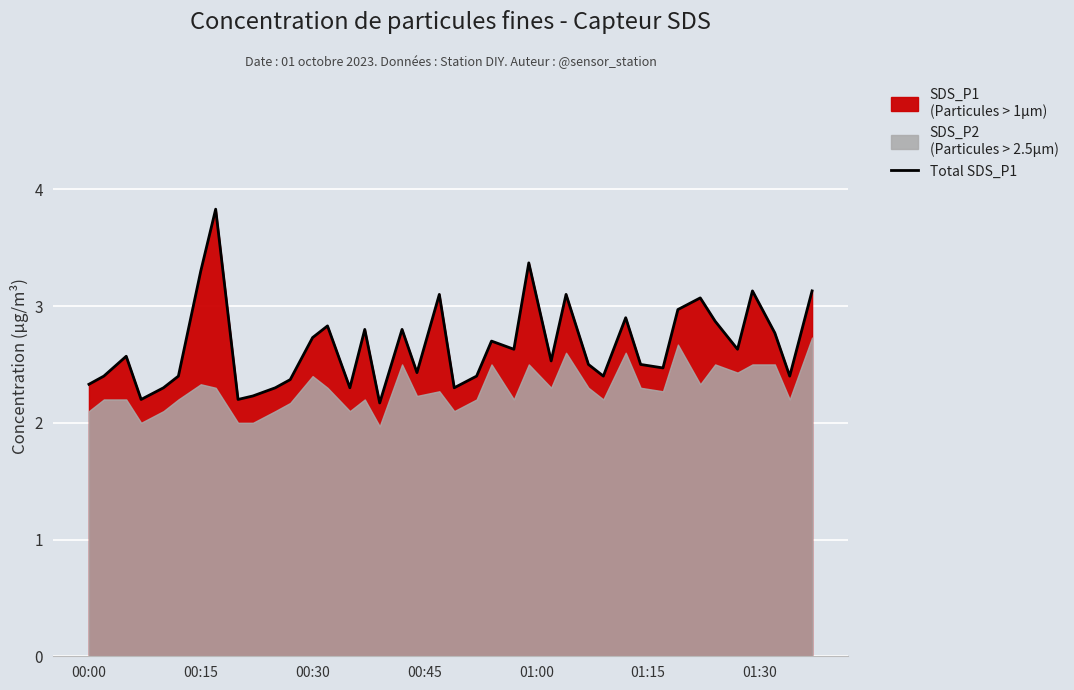

What is the maximum value for Total SDS_P1?

3.8